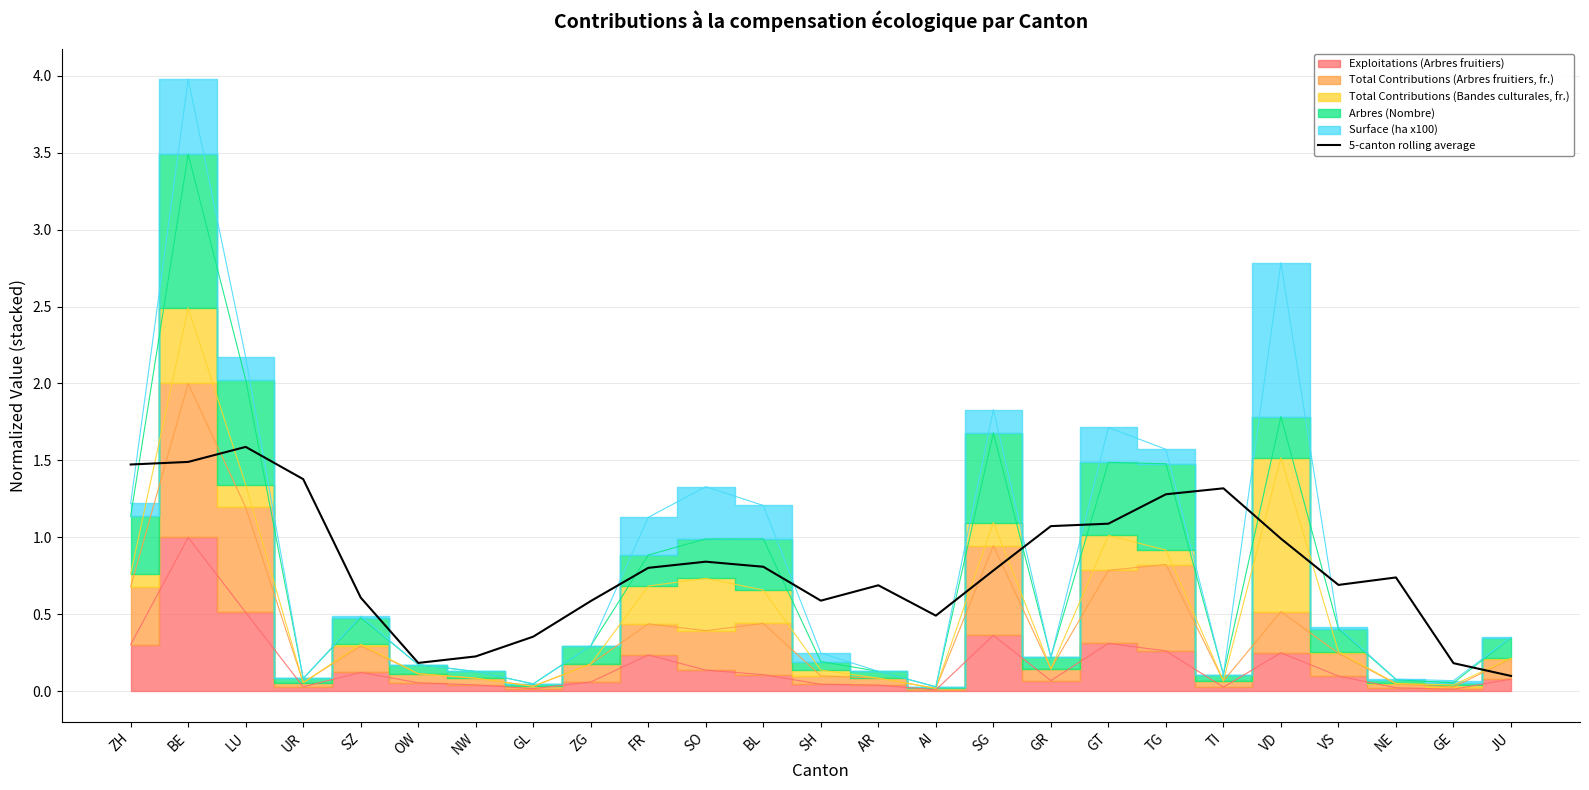

The value of 5-canton rolling average at FR is 0.8. True or false?

True